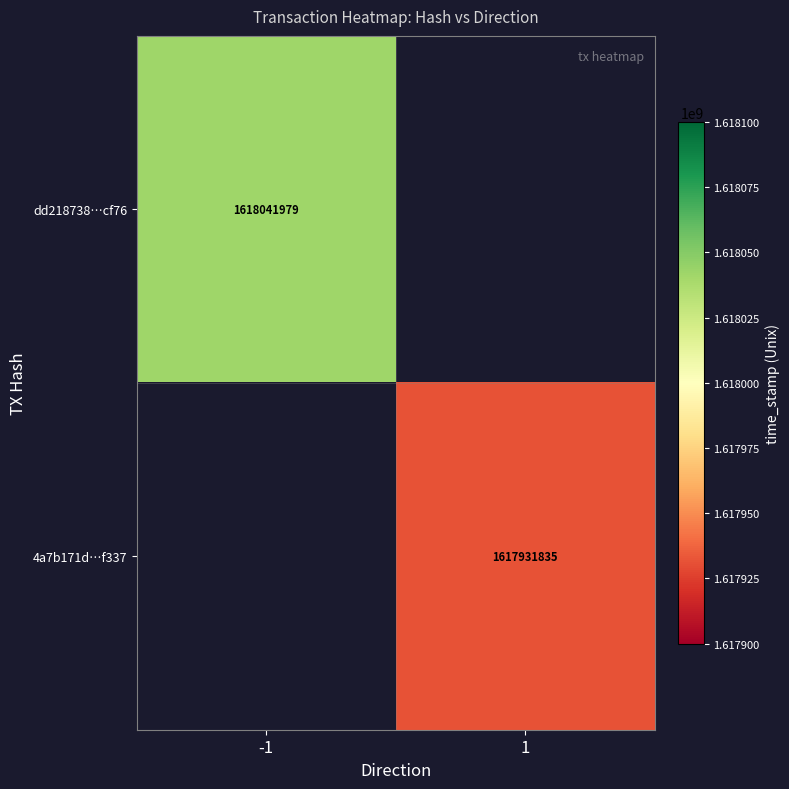

How many categories are shown in the chart?

2